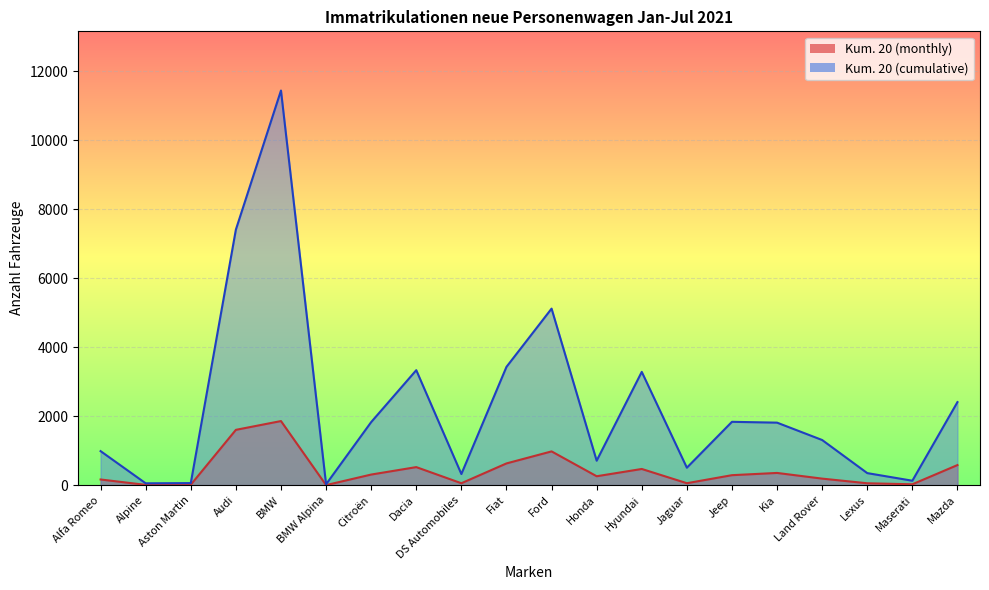

At which category is the sum across all series the highest?

BMW